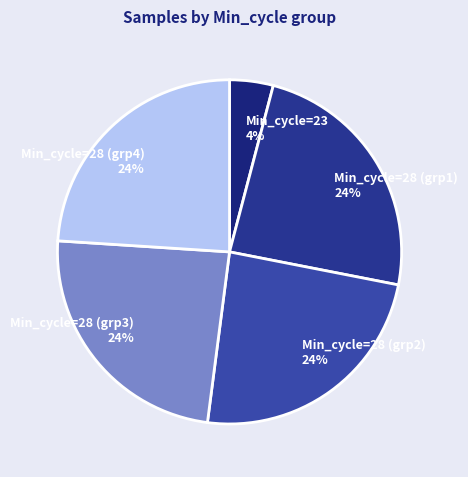

How many slices are in this pie chart?

5